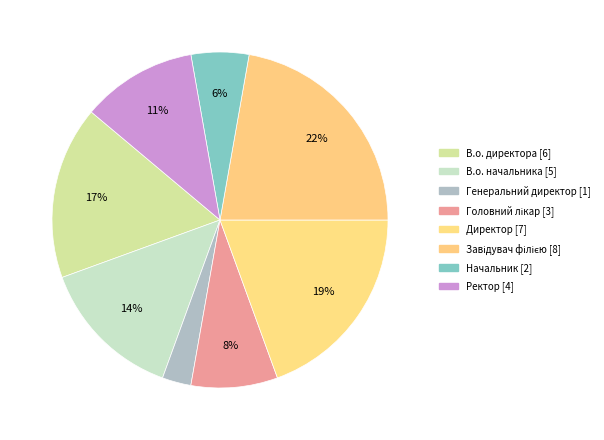

Count the number of slices in the pie.

8